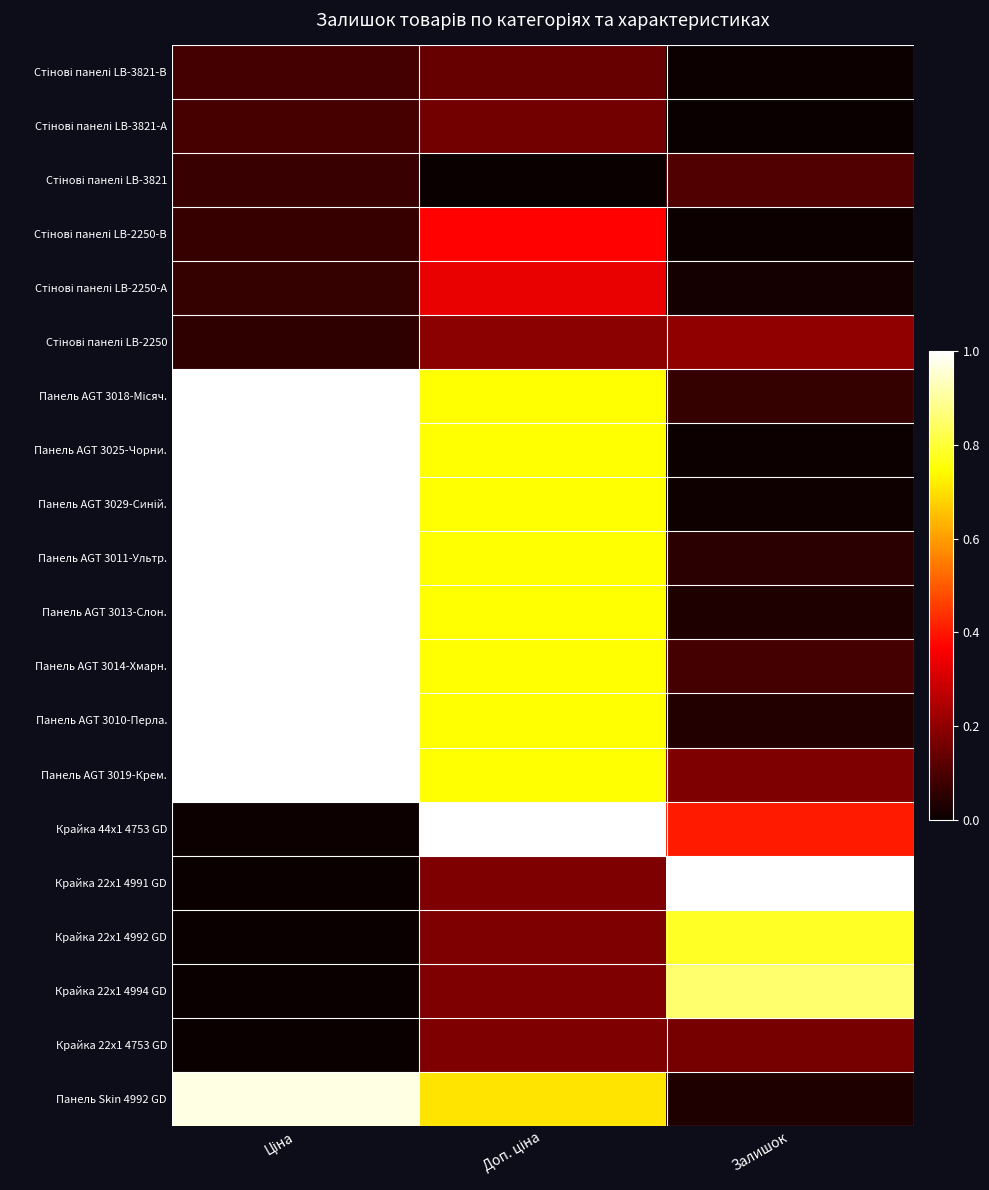

What is the total value across all series at Ціна?

9.4